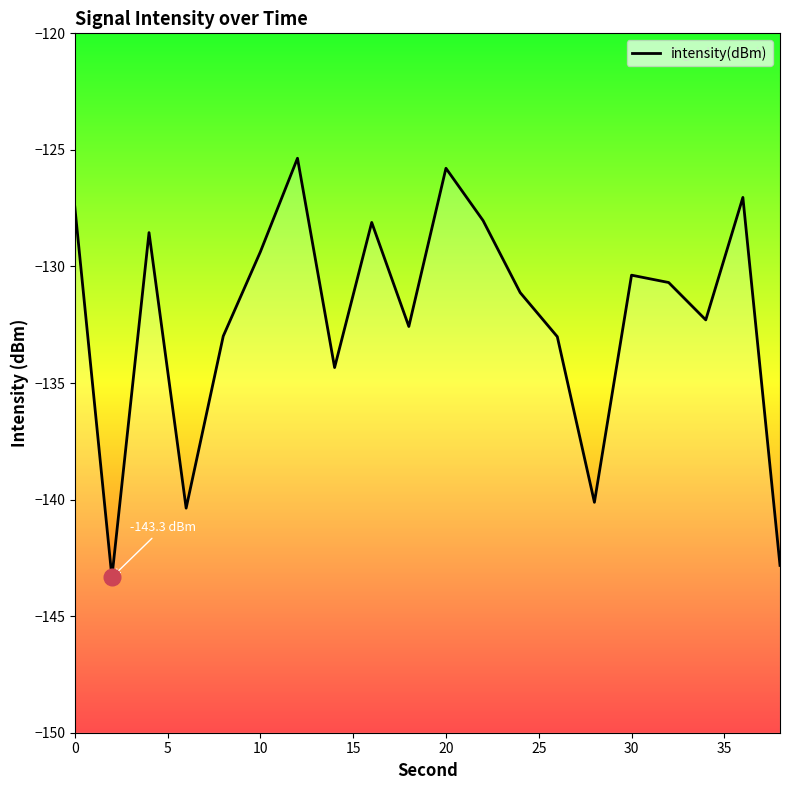

What is the difference between the maximum and minimum values?

18.0